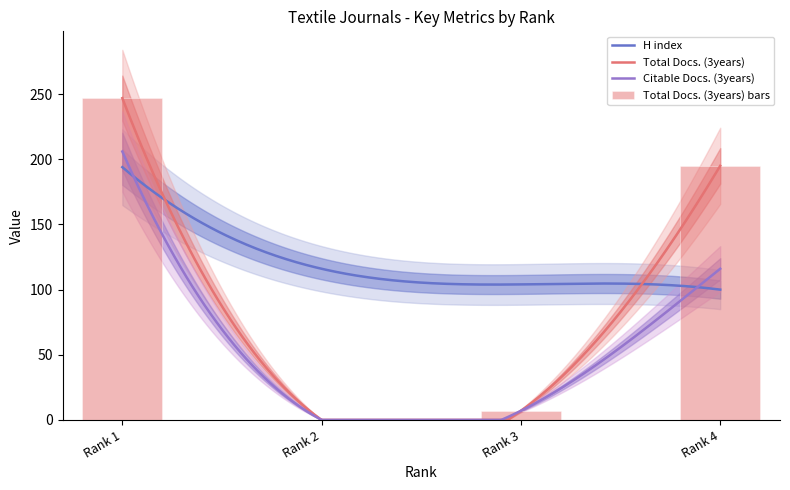

Reading left to right, list all the values displayed in this chart.

H index: 194	116	104	100
Total Docs. (3years): 247	0	7	195
Citable Docs. (3years): 206	0	7	116